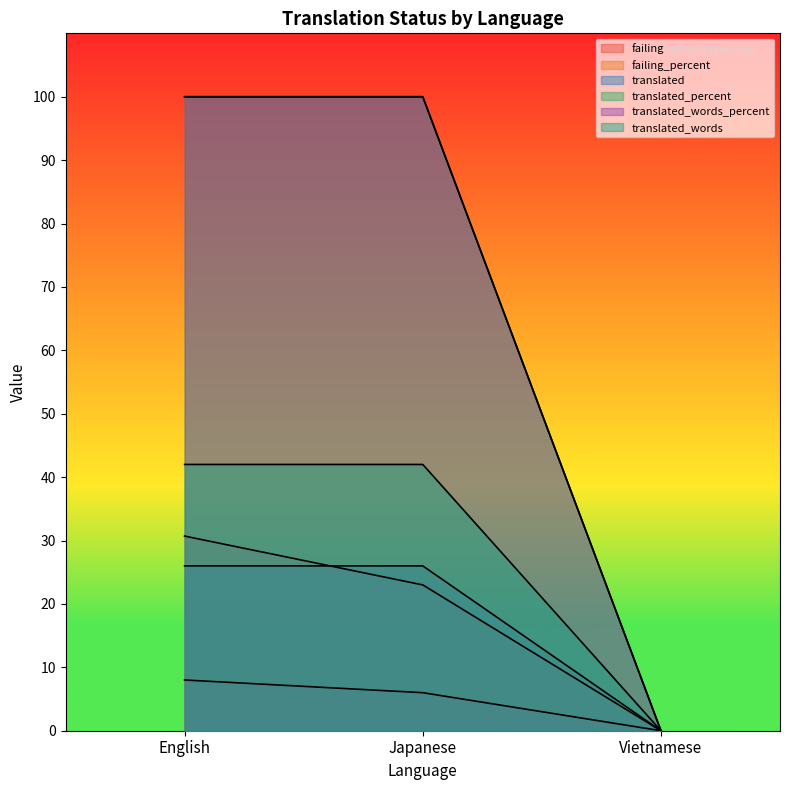

The translated series shows 51.8 at English. True or false?

False